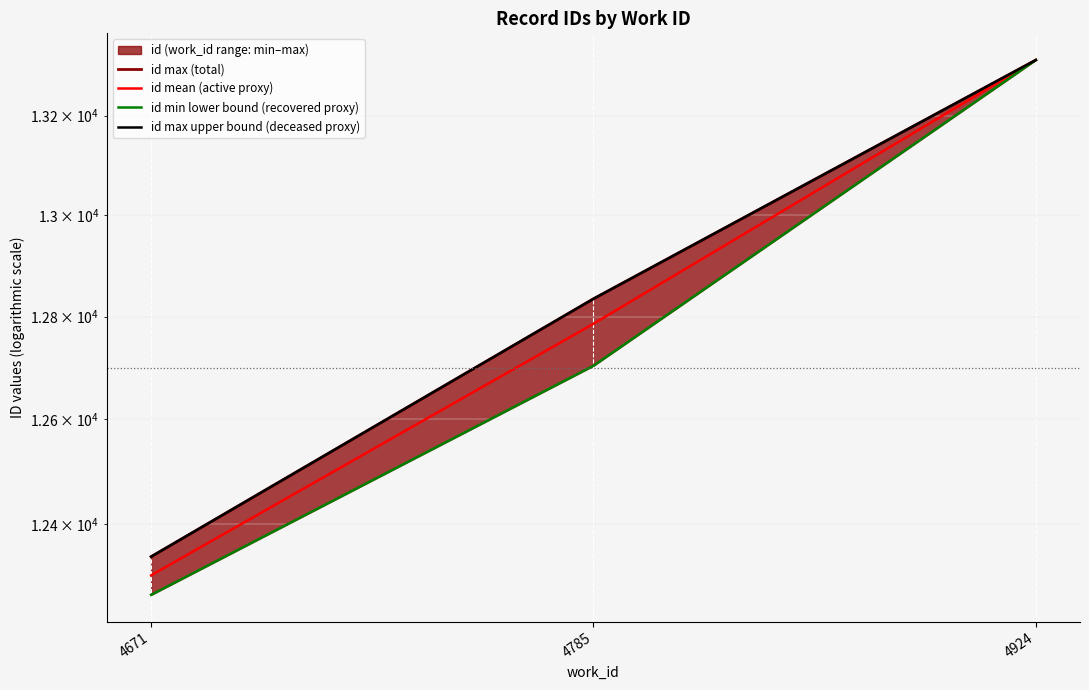

The value of id mean (active proxy) at 4924 is 13313.0. True or false?

True